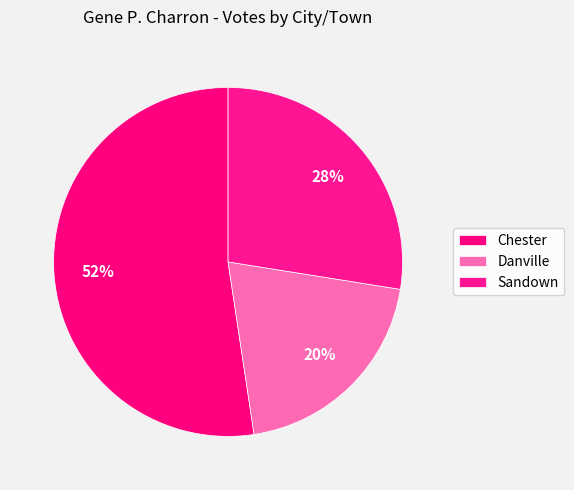

What percentage is the Danville slice, to the nearest percent?

20%